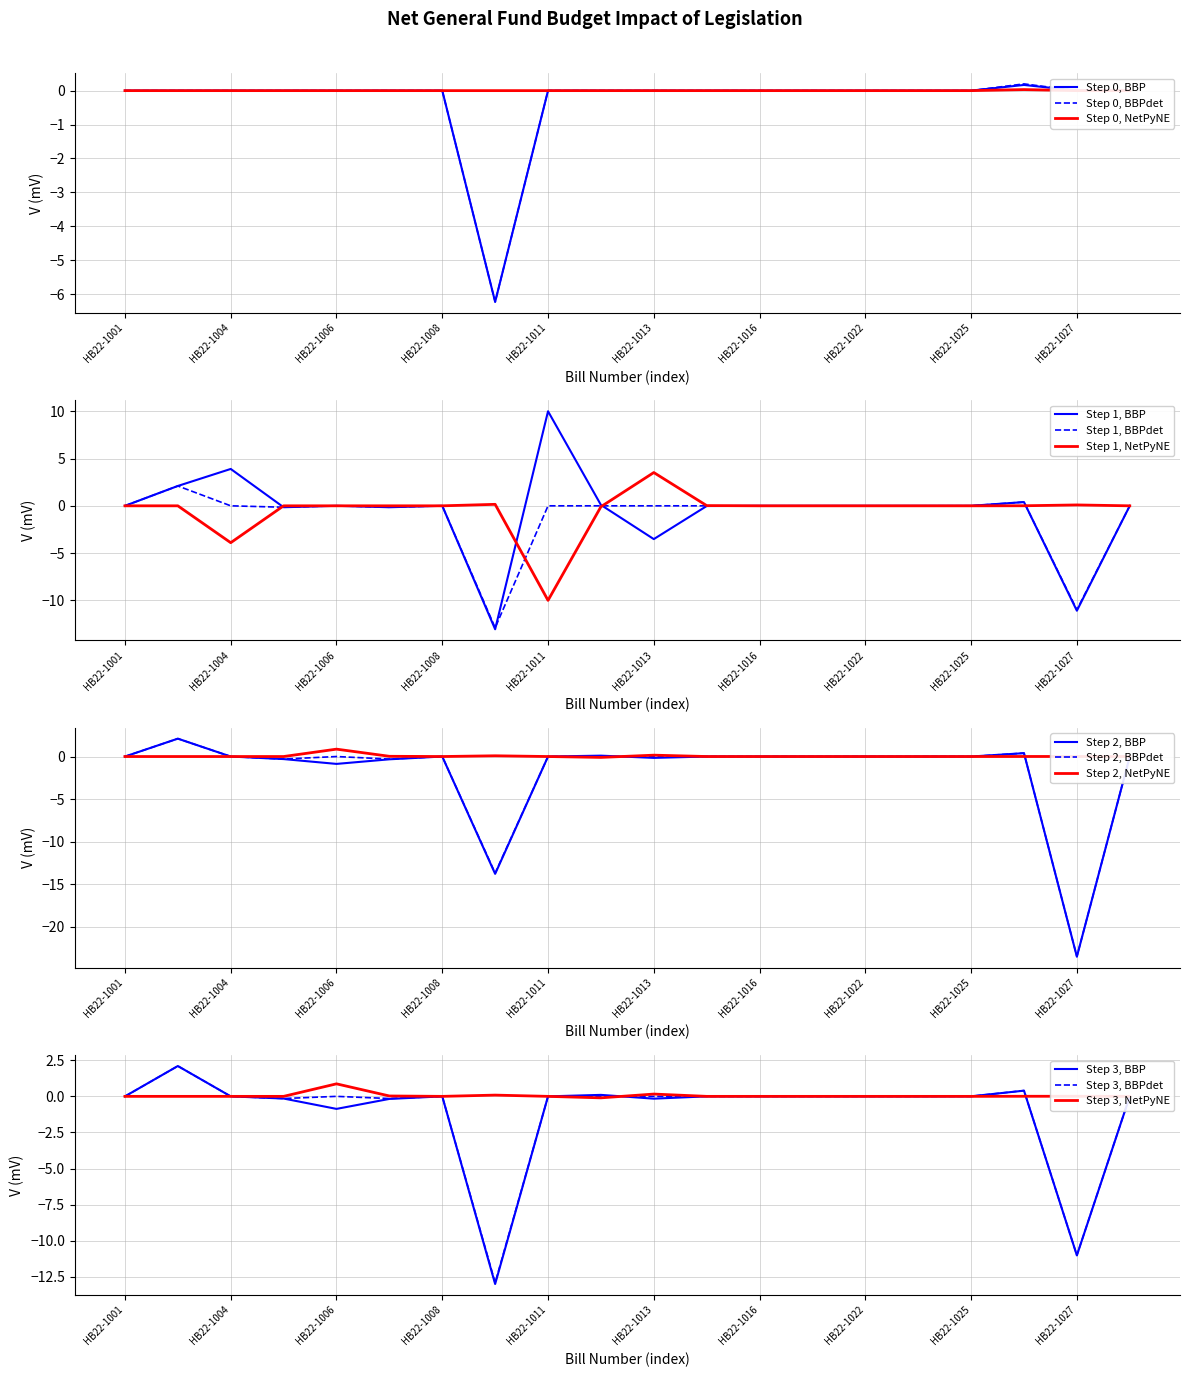

True or false: Step 0, BBPdet has a value of -4.1 at HB22-1013.

False